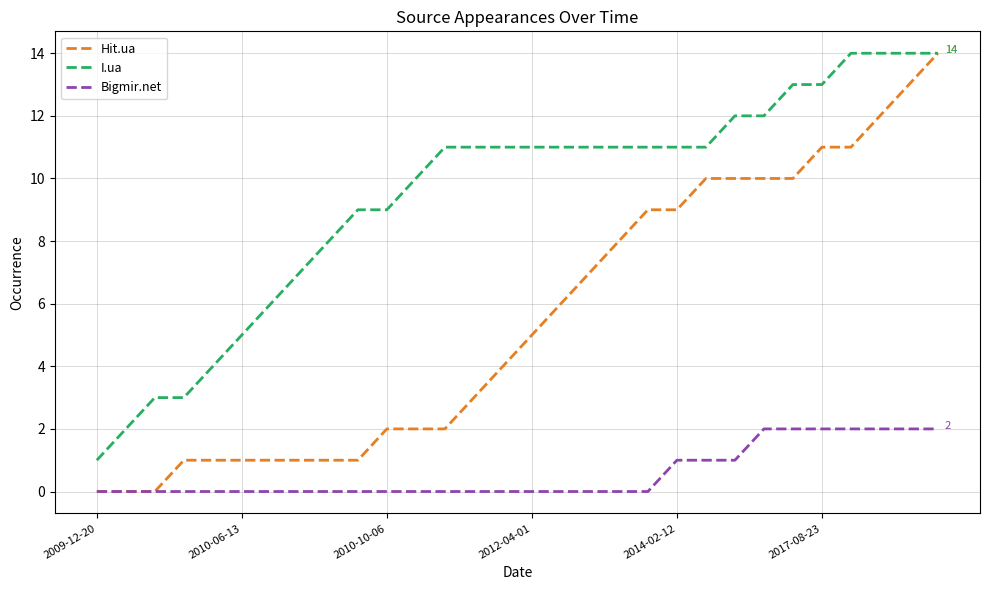

Which series has the largest range (max minus min)?

Hit.ua